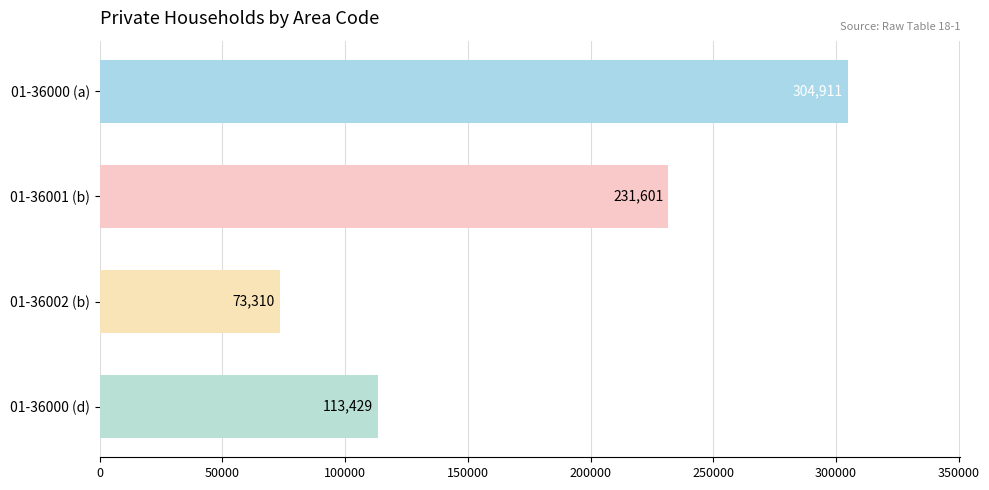

What is the label of the 3rd bar from the top?

01-36002 (b)